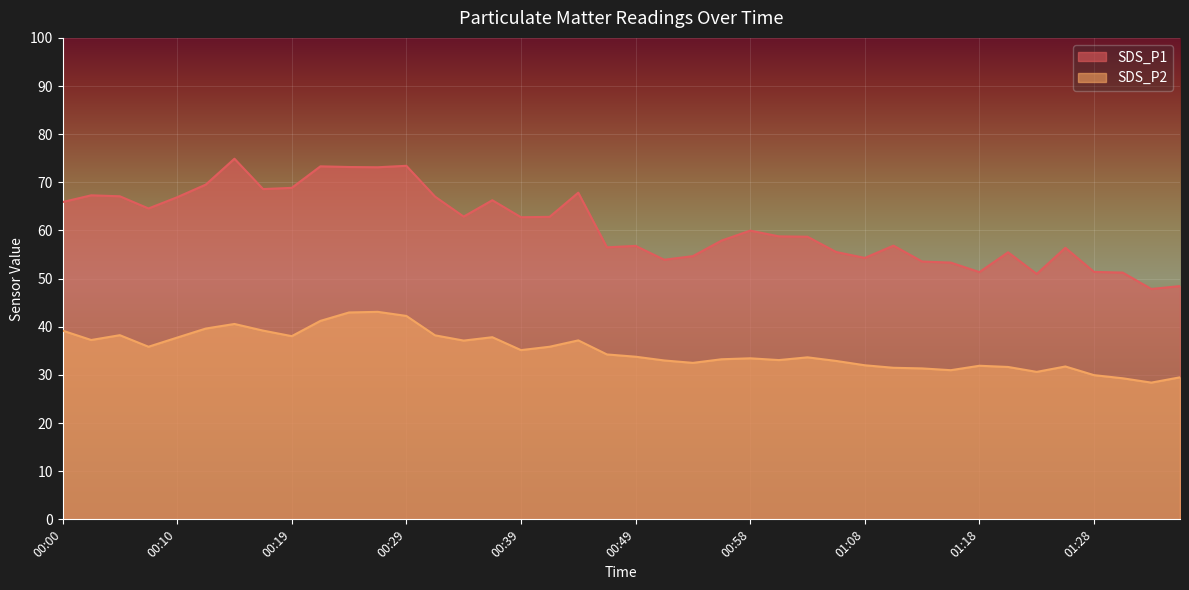

What is the sum of the SDS_P2 values at 01:35 and 01:25?

61.2